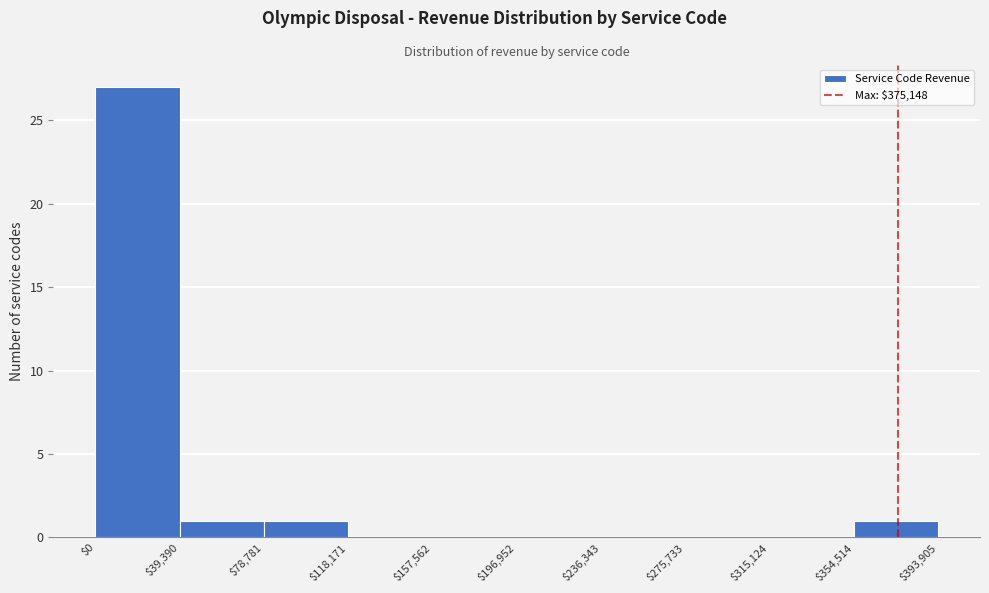

Reading left to right, transcribe this chart: for each bar, give the range it covers on the x-axis and its height. The values are not printed on the chart, so give them approximately, as read against the axis.

$0 to $39,390: 27
$39,390 to $78,781: 1
$78,781 to $118,171: 1
$118,171 to $157,562: 0
$157,562 to $196,952: 0
$196,952 to $236,343: 0
$236,343 to $275,733: 0
$275,733 to $315,124: 0
$315,124 to $354,514: 0
$354,514 to $393,905: 1